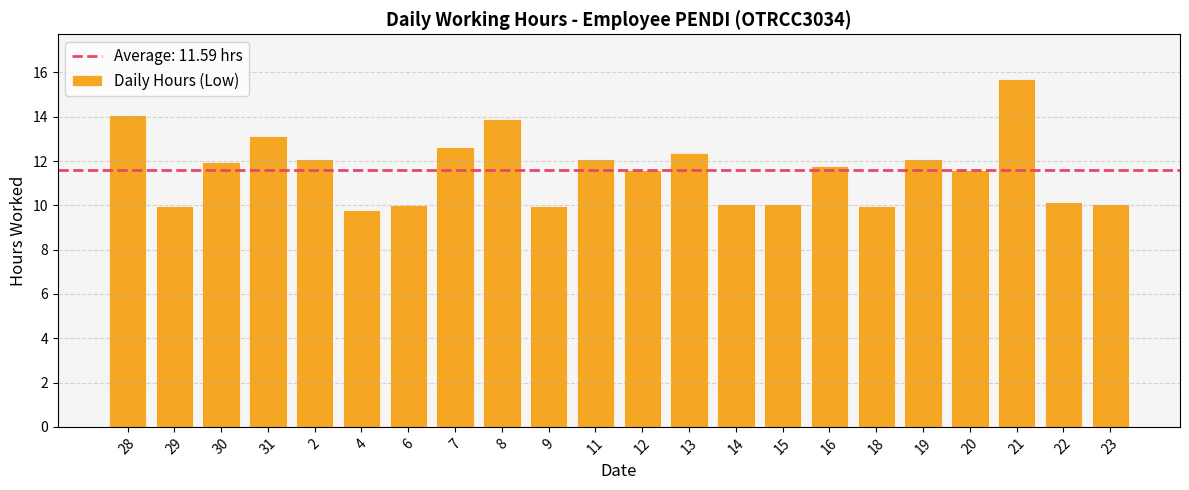

Does the chart contain any negative values?

No